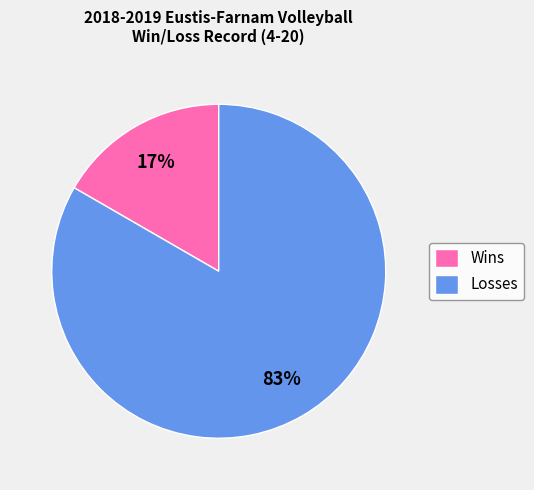

What percentage is the Wins slice, to the nearest percent?

17%